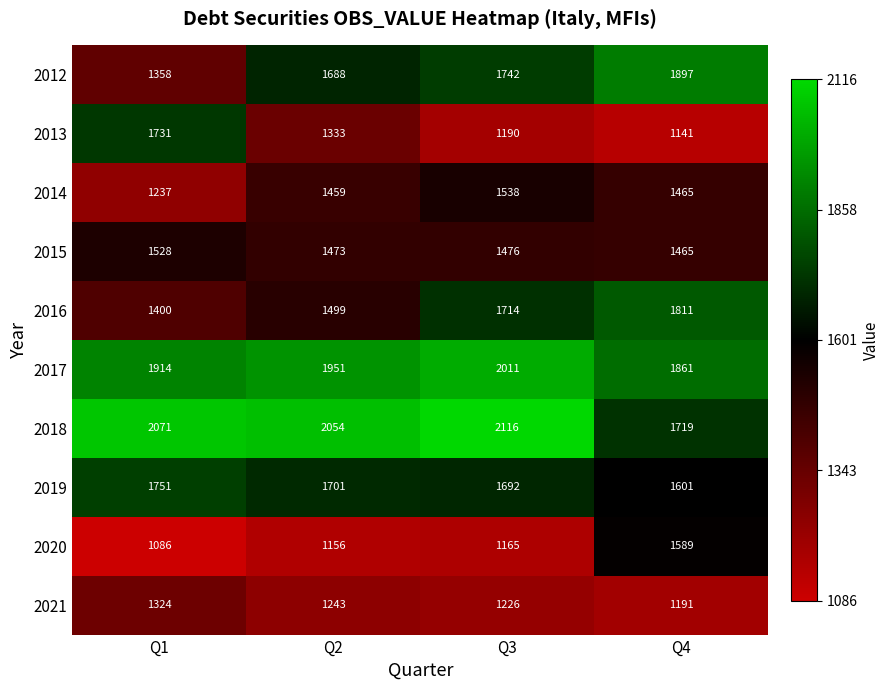

How many 2012 values are between 1688 and 1897?

3